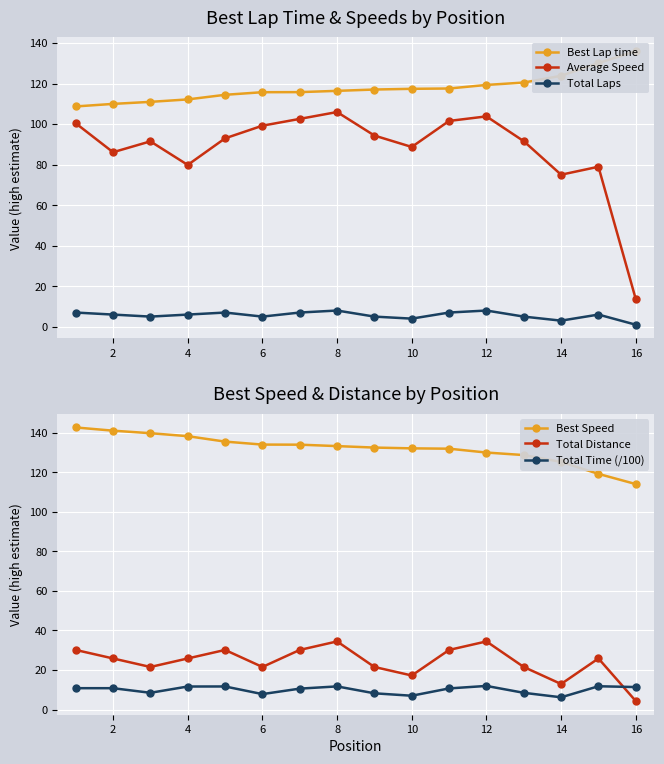

What is the sum of all Total Time (/100) values?

159.3